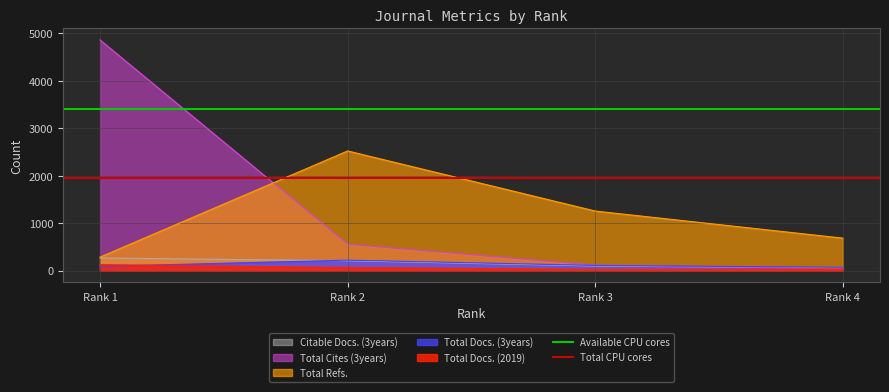

The value of Total Cites (3years) at Rank 2 is 297. True or false?

False